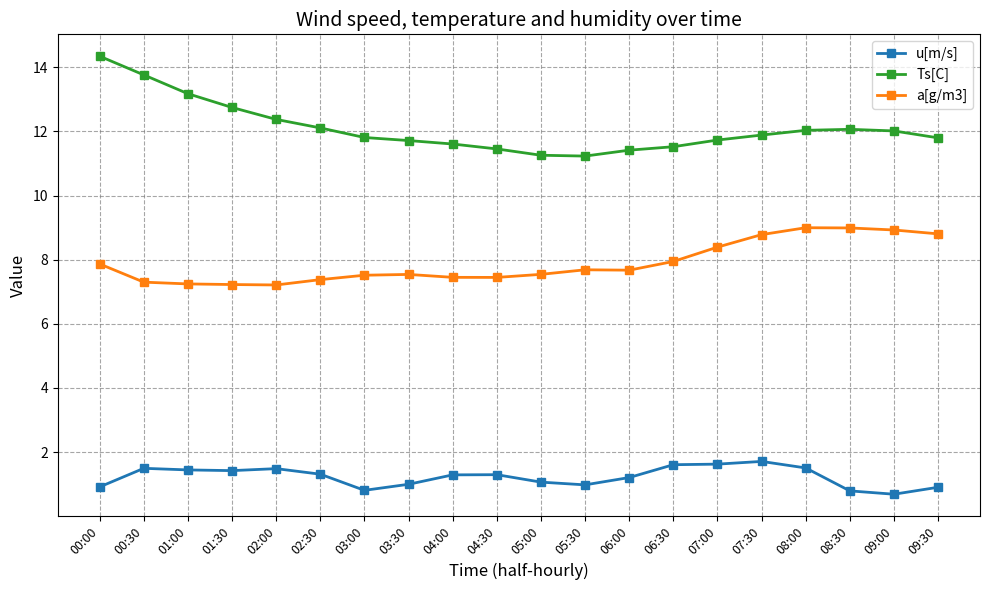

Which series has the largest total across all categories?

Ts[C]